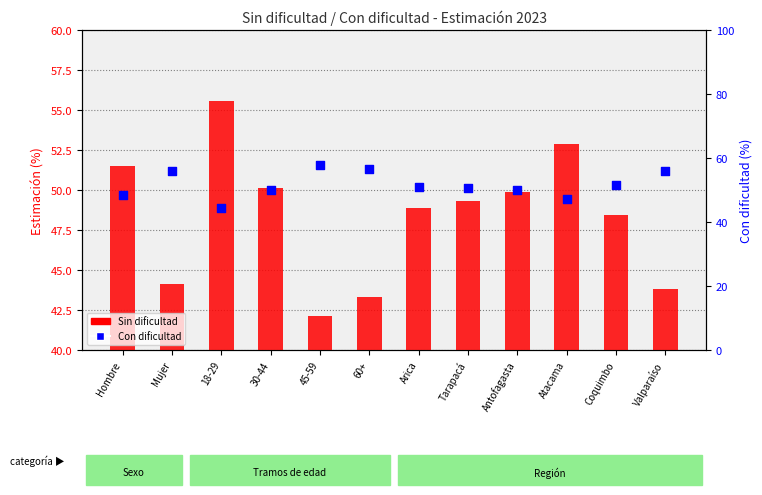

What is the total value across all series at Atacama?

100.0